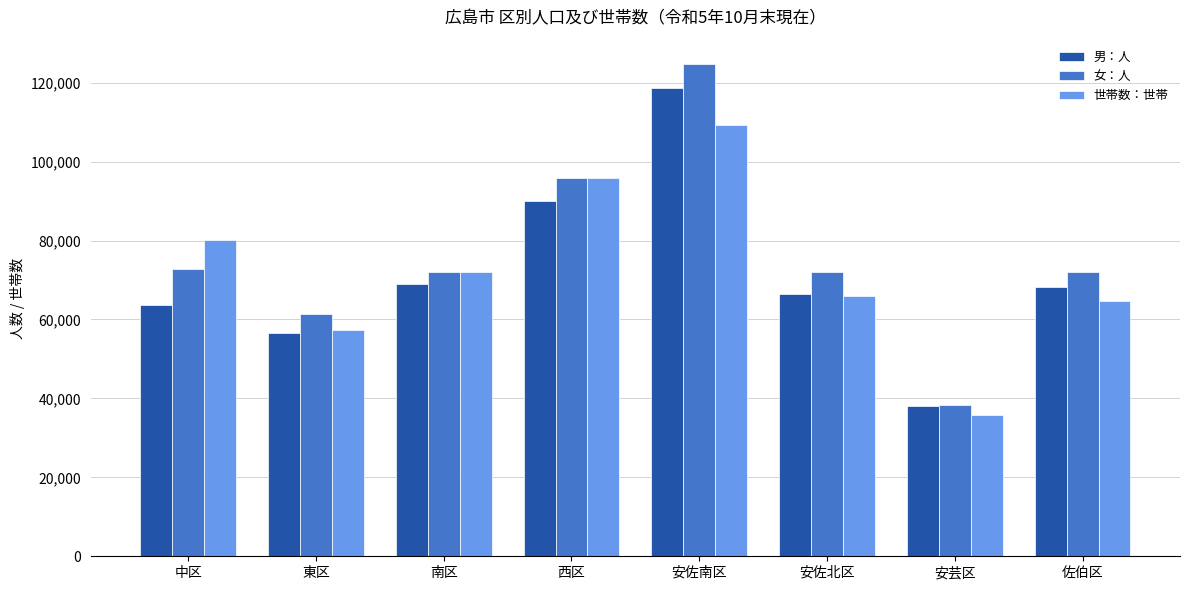

What is the value of the 男：人 bar at the 1st from the left?

63637